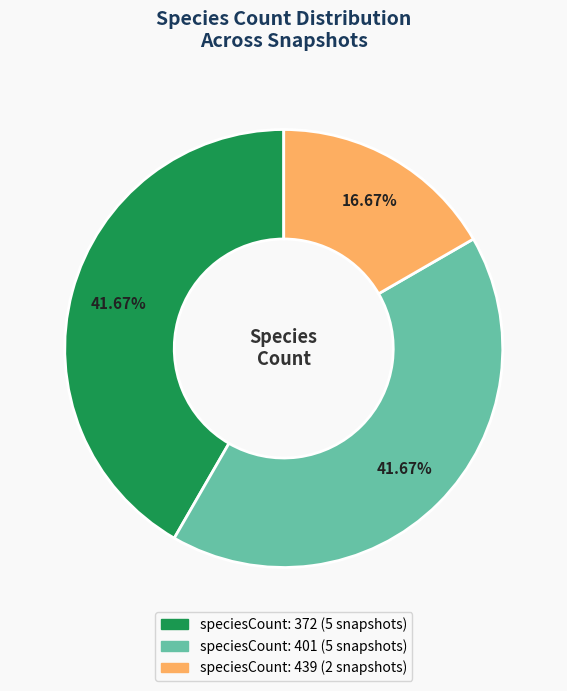

Is there any slice that represents more than half of the pie?

No